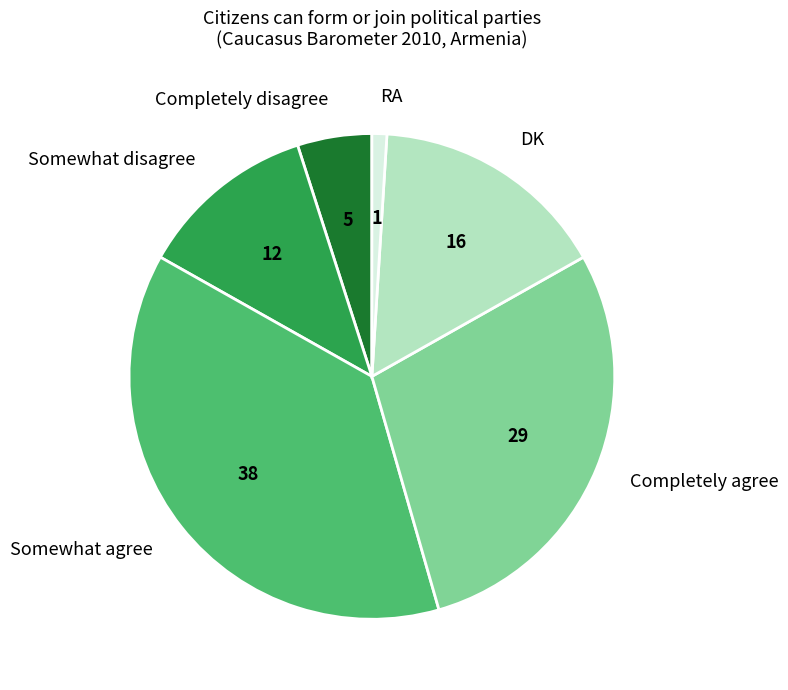

What is the ratio of the value at Somewhat disagree to the value at Somewhat agree?

0.3